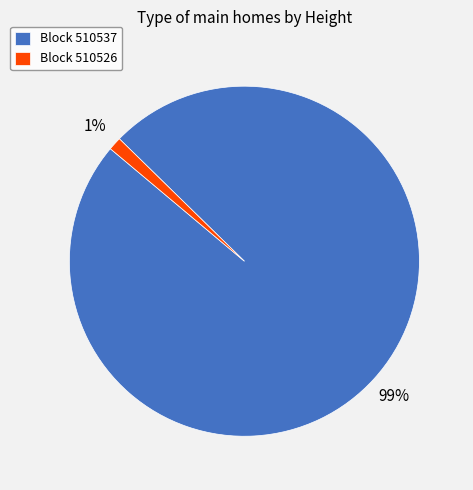

True or false: Block 510526 accounts for 1% of the total.

True